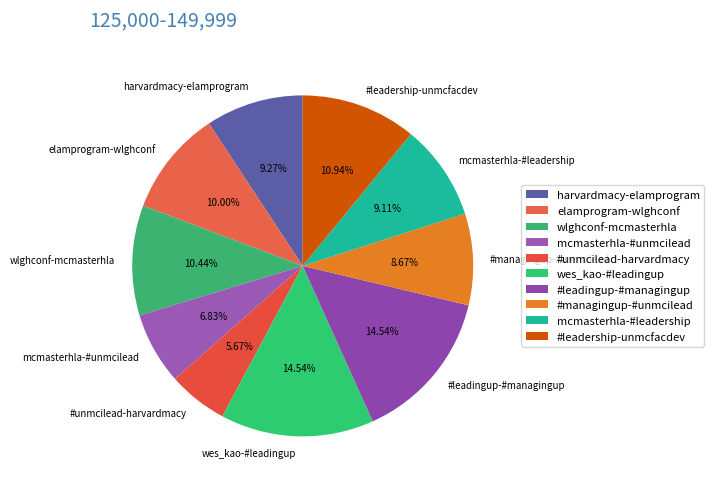

Approximately how many times larger is the value at #leadership-unmcfacdev compared to #managingup-#unmcilead?

1.3